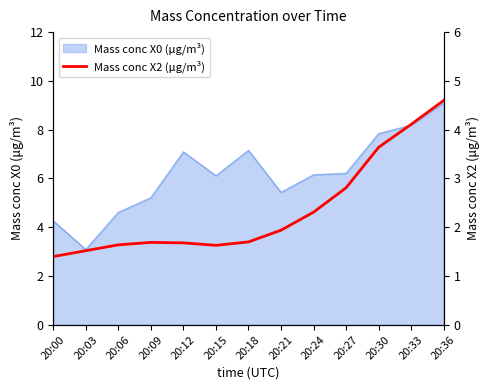

Does the chart display data point markers on the line(s)?

No